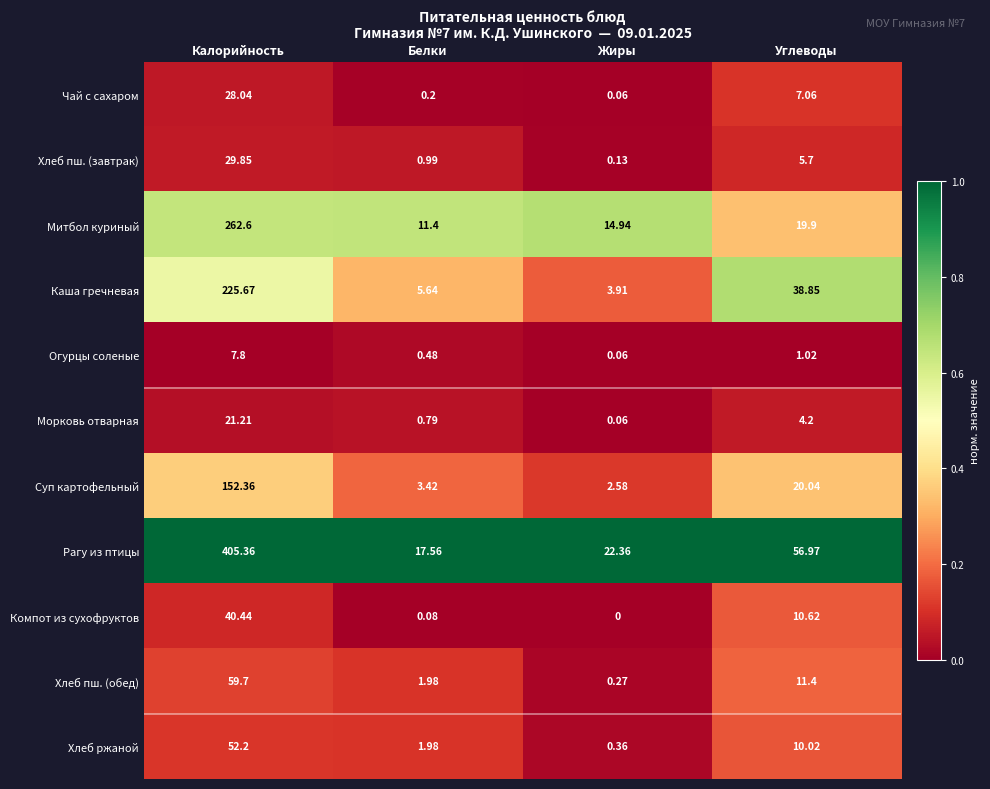

Which series changed the most between Белки and Углеводы?

Рагу из птицы